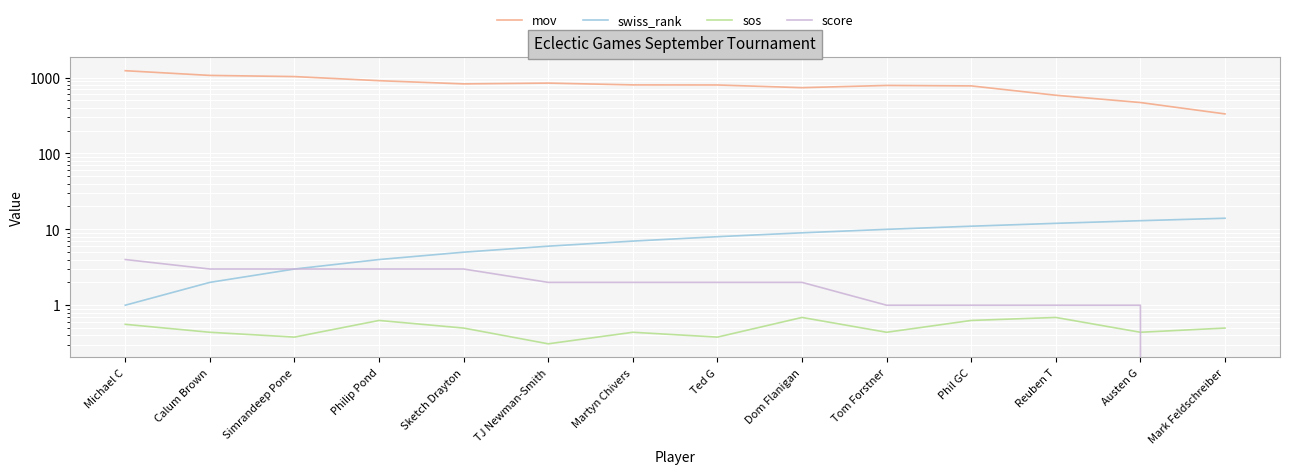

What is the lowest value of the mov series?

332.0